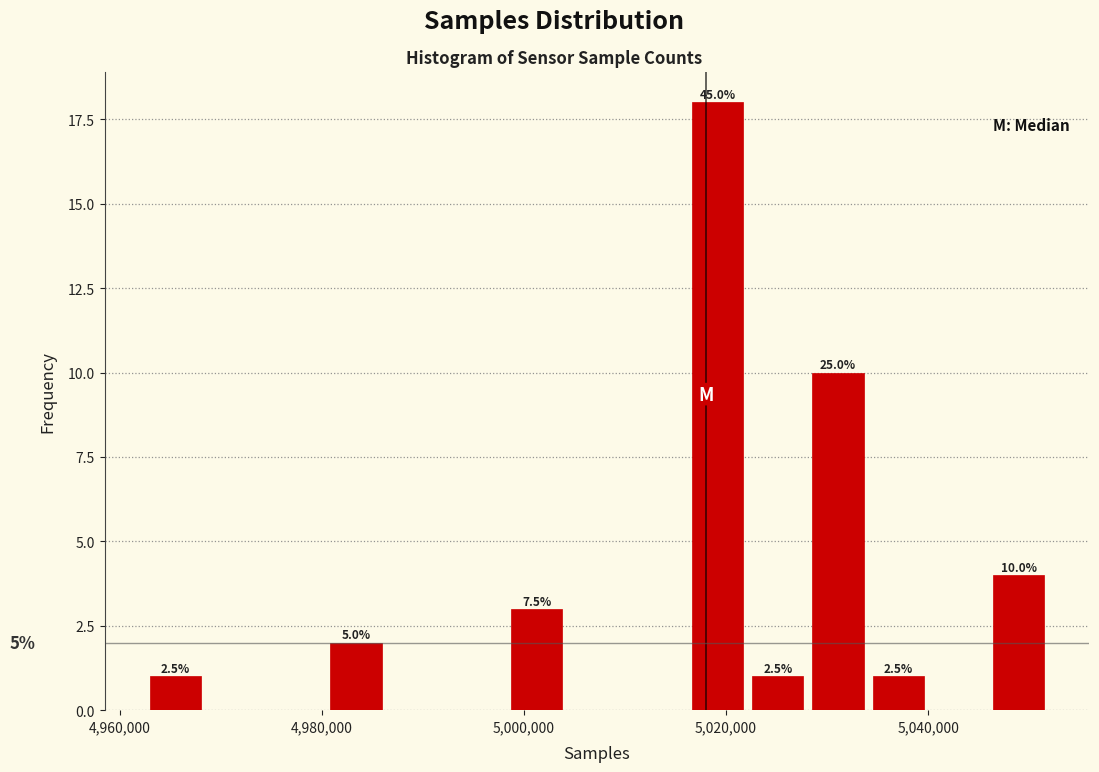

Read against the x-axis, roughly where is the centre of the tallest bar?

5020000